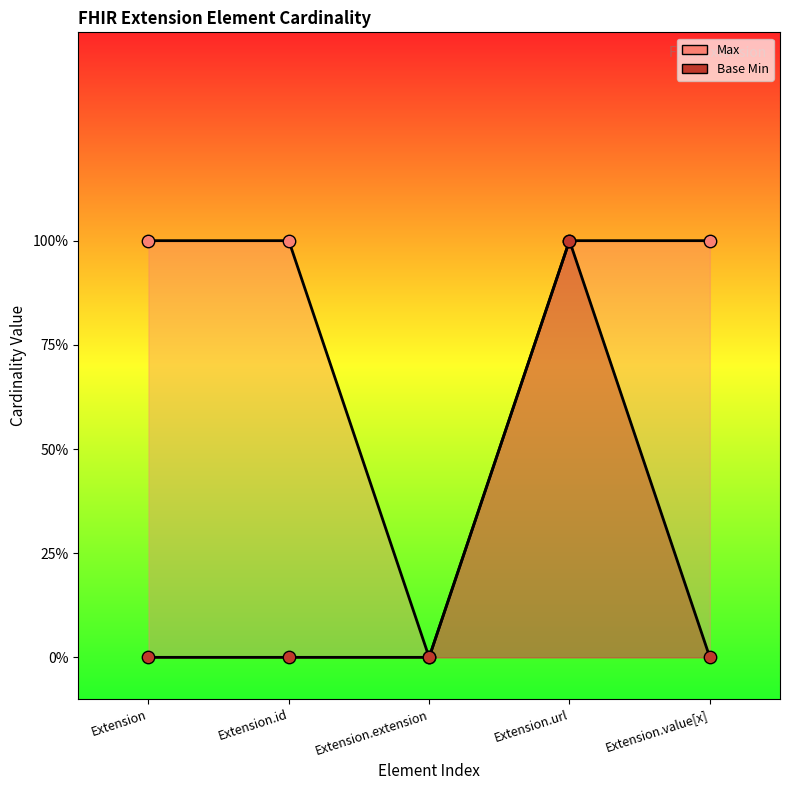

At which category is the sum across all series the highest?

Extension.url